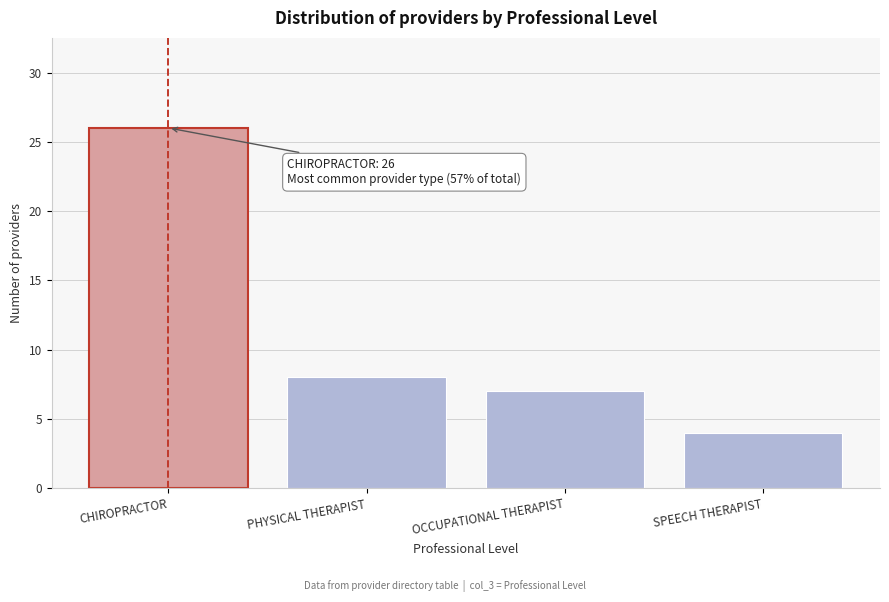

Reading left to right, extract all data points from this chart.

CHIROPRACTOR=26	PHYSICAL THERAPIST=8	OCCUPATIONAL THERAPIST=7	SPEECH THERAPIST=4